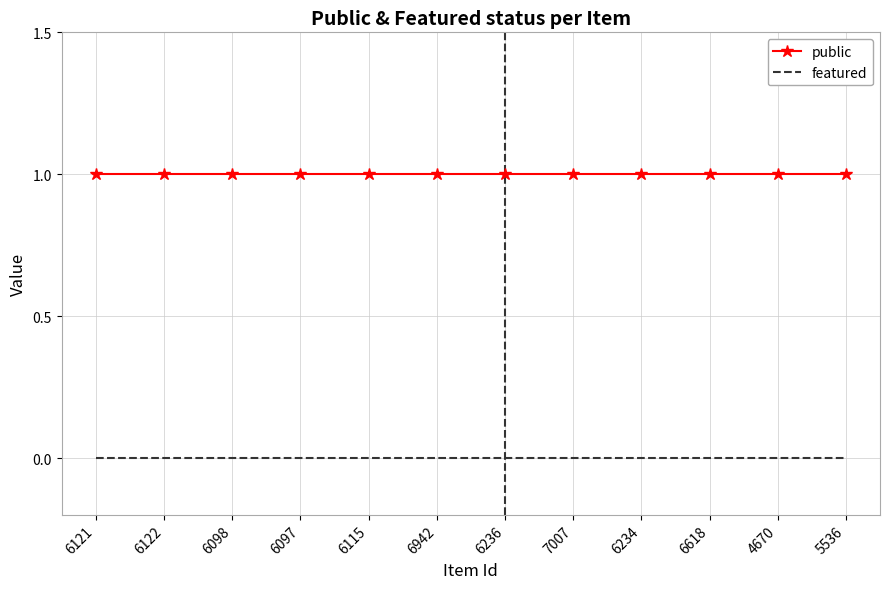

What position from the right is 6236?

6